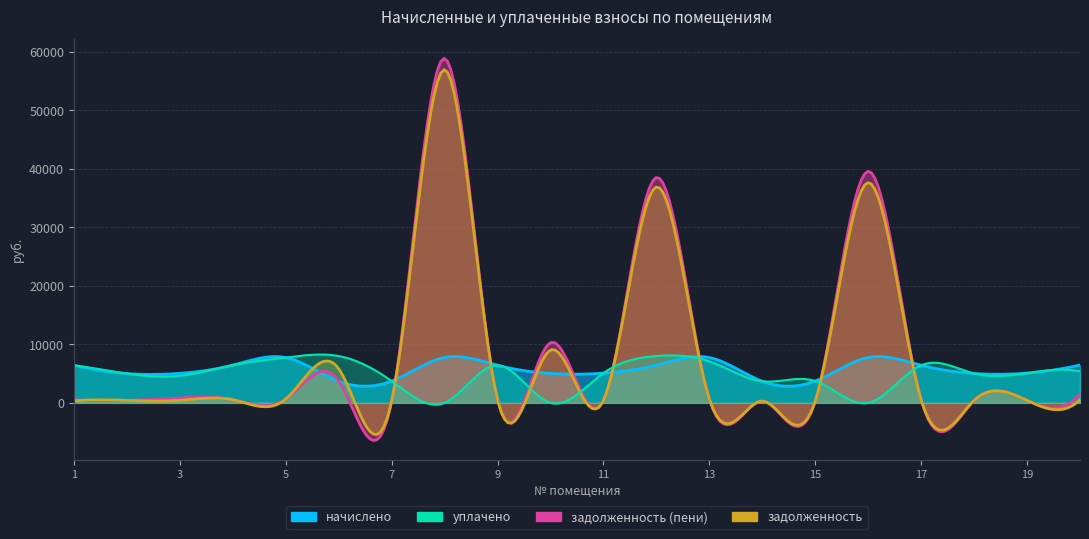

Rank the series at 2 from highest to lowest value.

начислено, уплачено, задолженность, задолженность (пени)